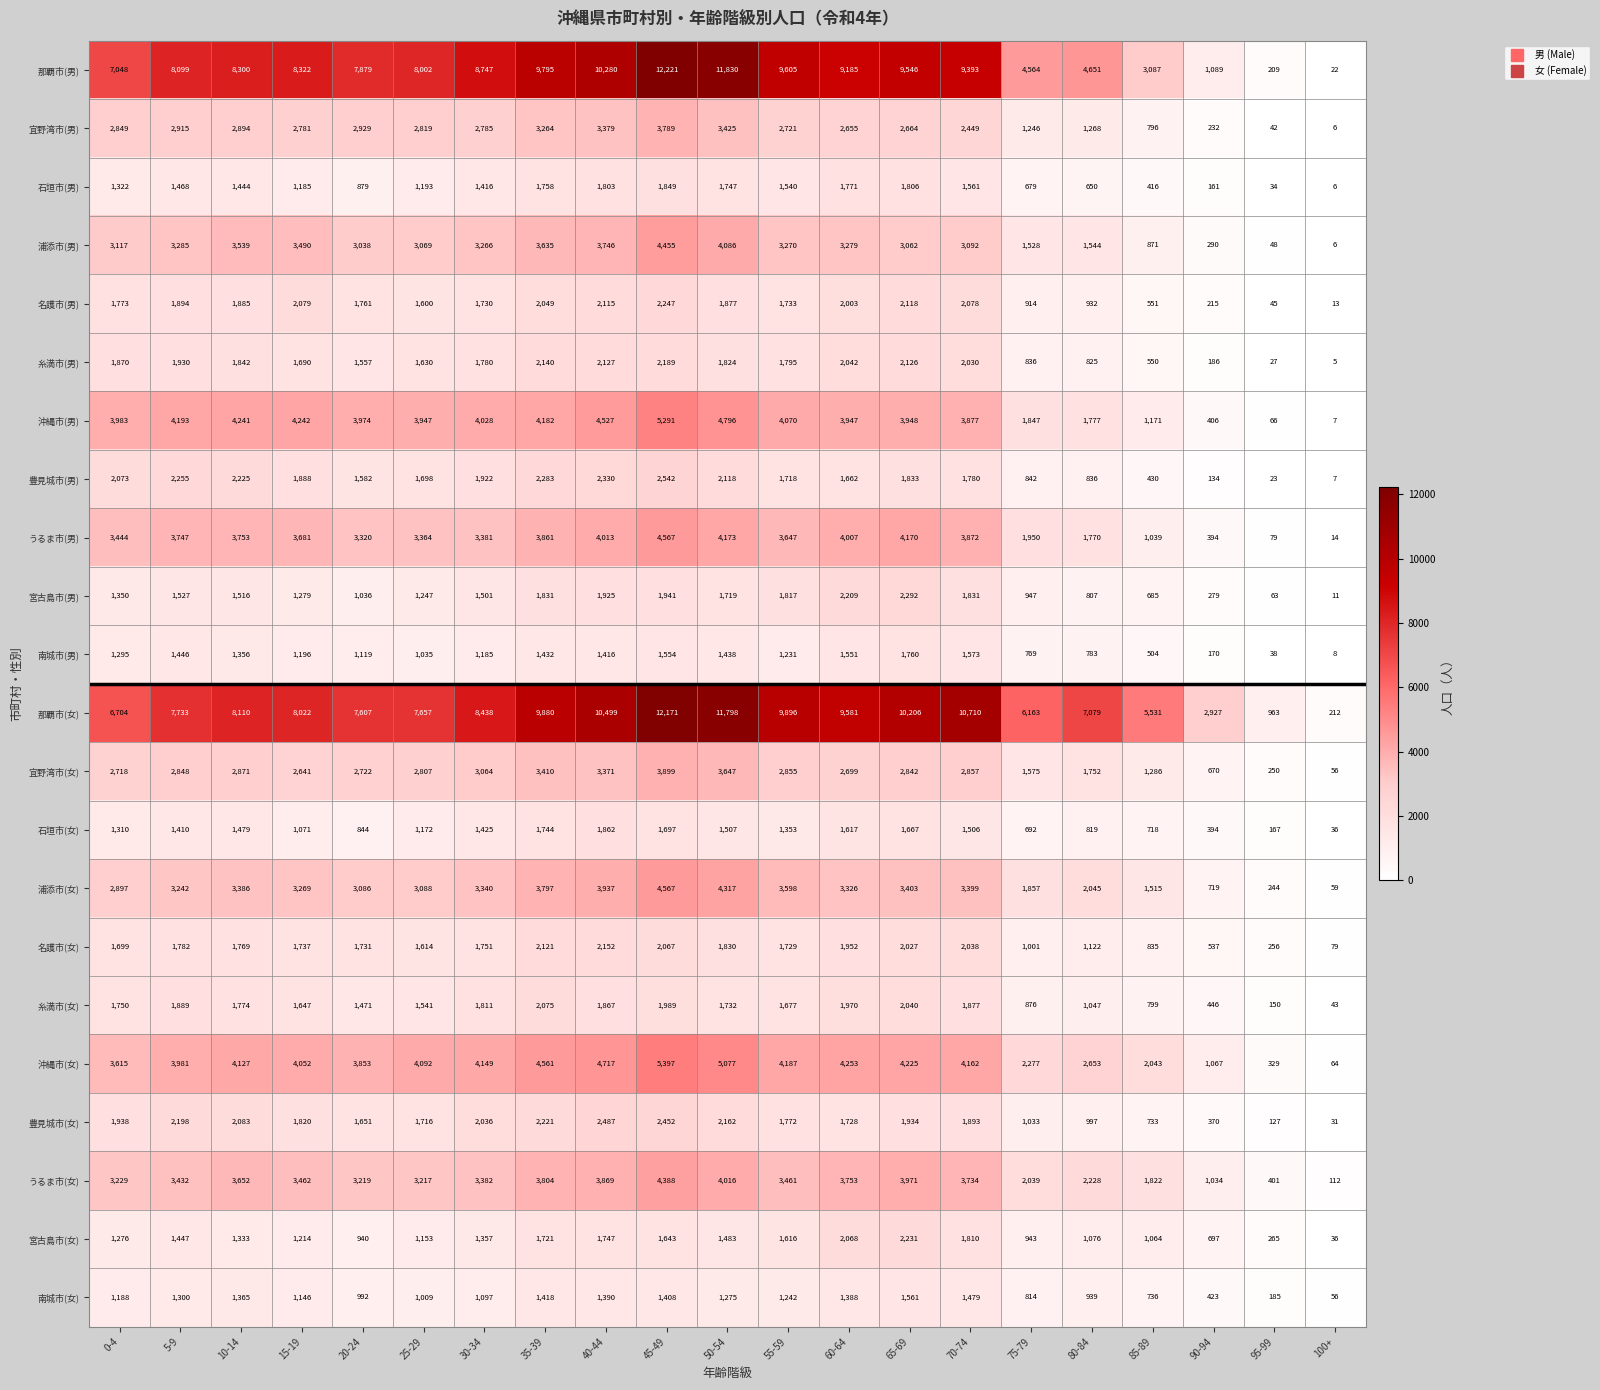

What is the sum of the 宜野湾市(女) values at 55-59 and 30-34?

5919